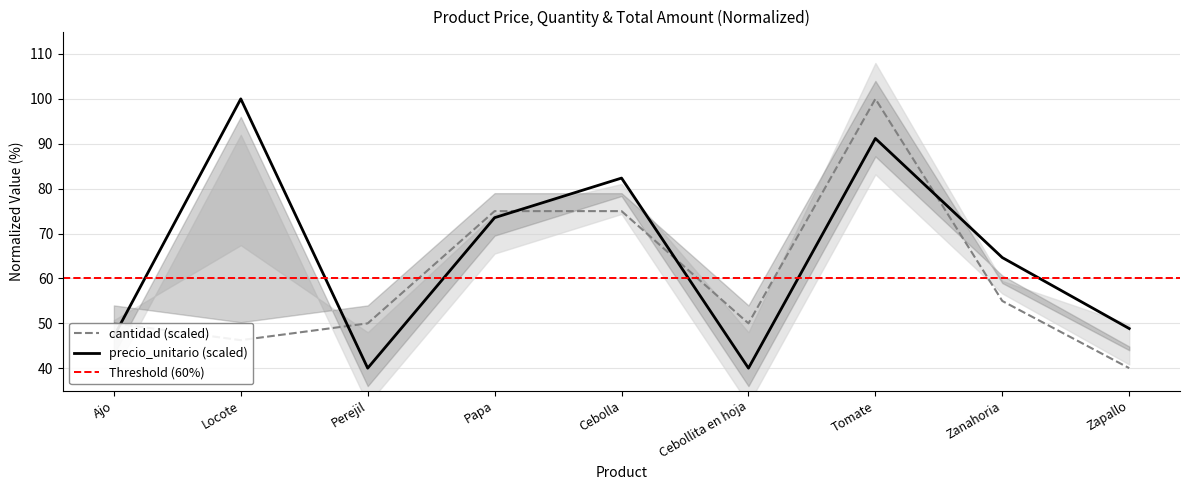

Does the chart display data point markers on the line(s)?

No